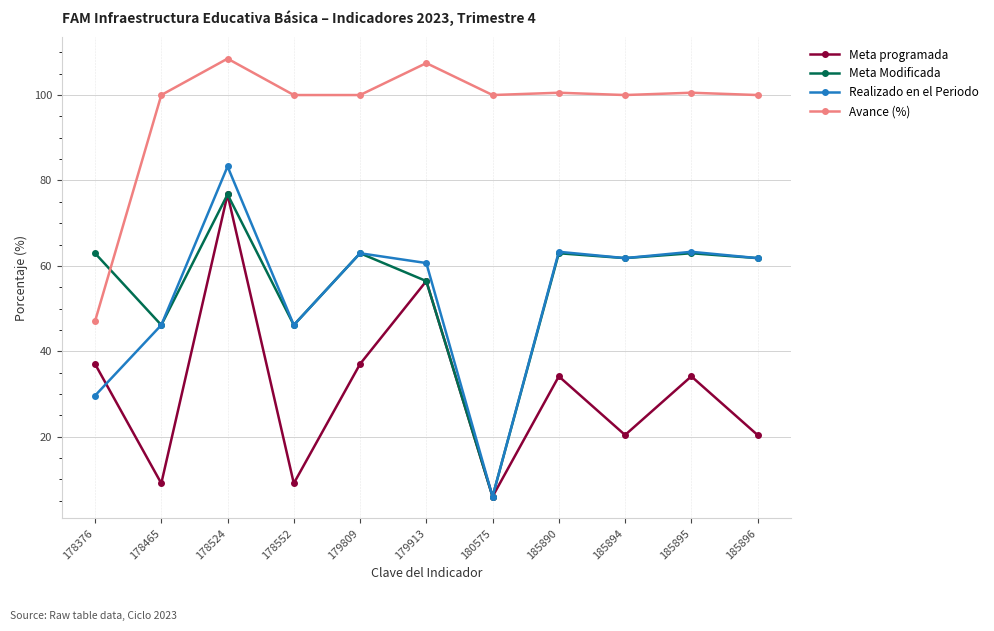

What is the value of the Meta Modificada point at the 10th from the left?

63.0